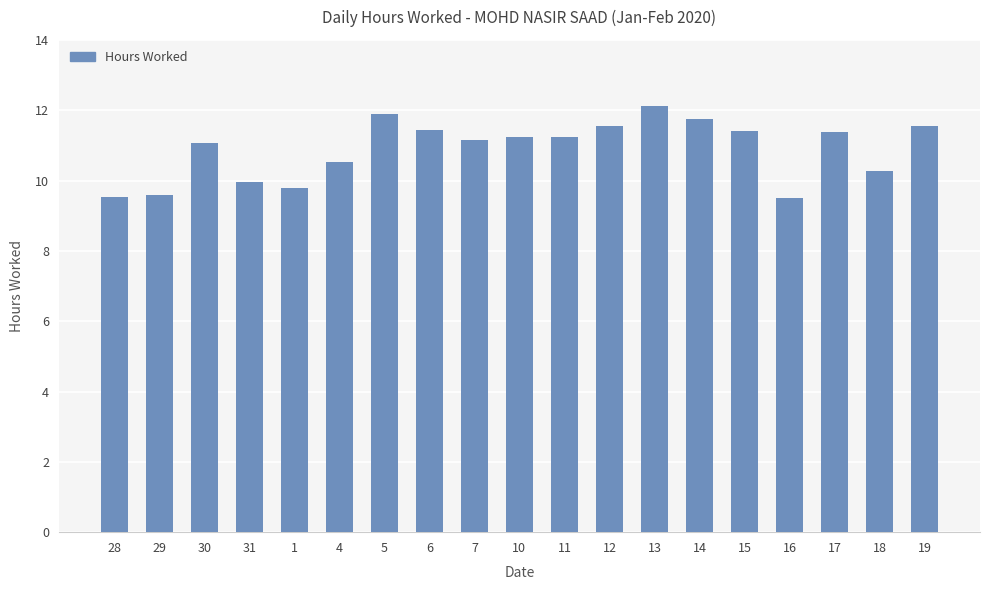

How many data points are above 11?

12